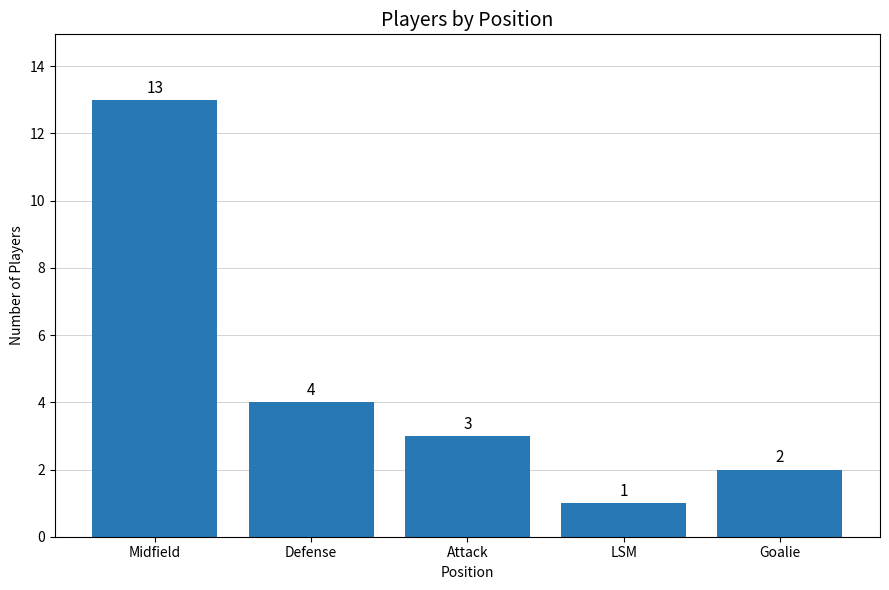

What is the change in value from Defense to Goalie?

-2